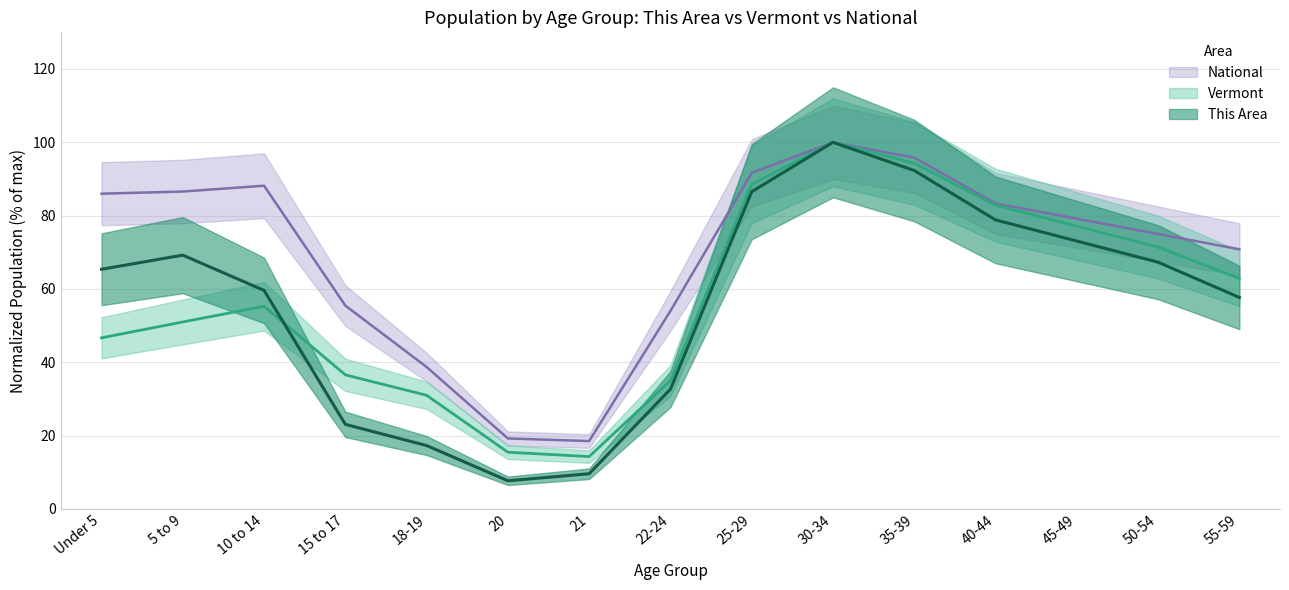

What is the difference between the maximum and minimum values in the Vermont series?

85.7